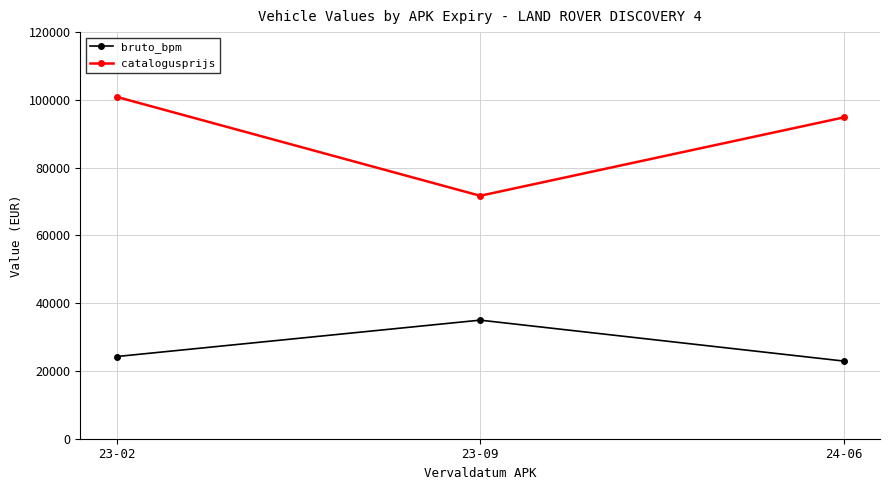

Which series has the largest total across all categories?

catalogusprijs